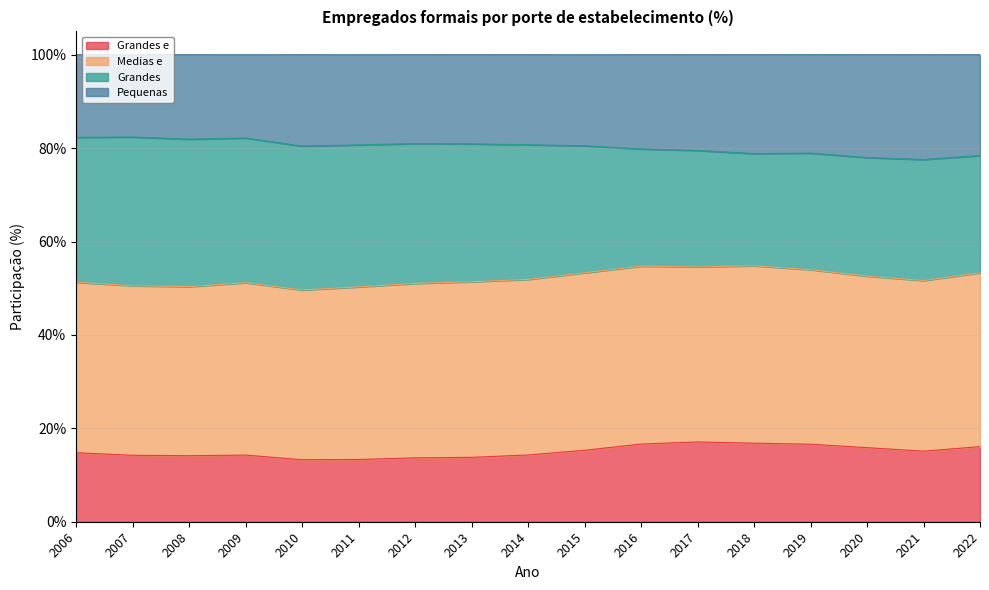

At how many categories does at least one series exceed 62?

17